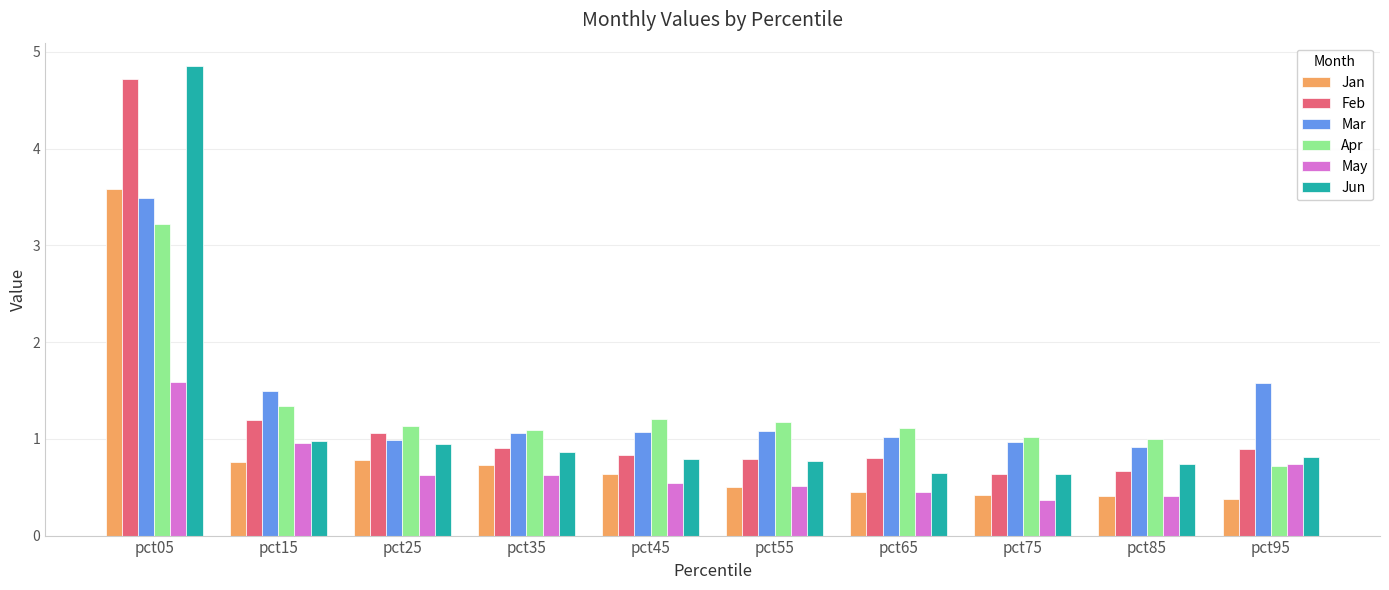

What is the lowest value of the Jan series?

0.4